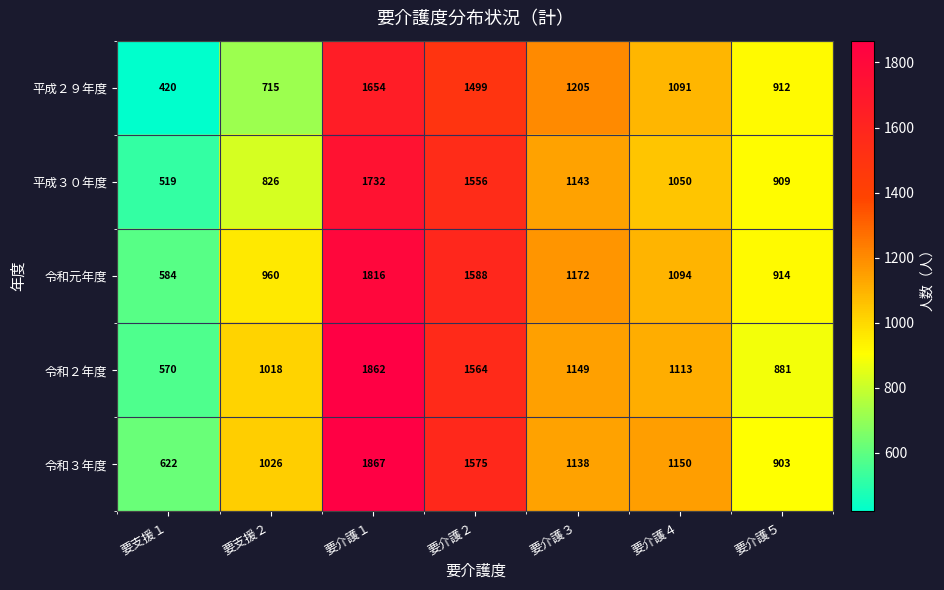

At which label does 平成３０年度 first exceed 1050?

要介護１